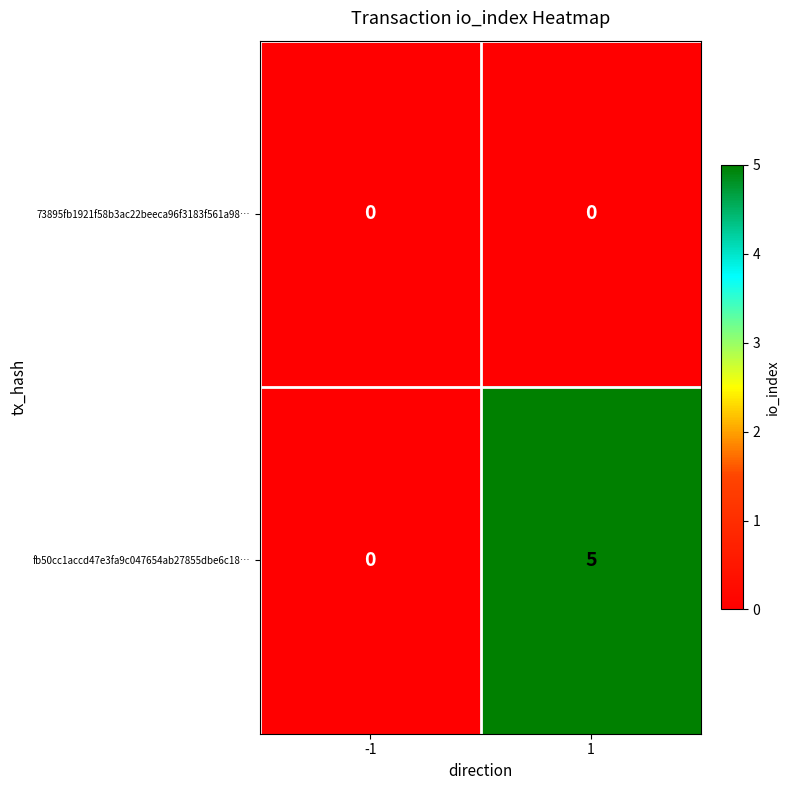

What is the approximate value of fb50cc1accd47e3fa9c047654ab27855dbe6c18… at 1?

5